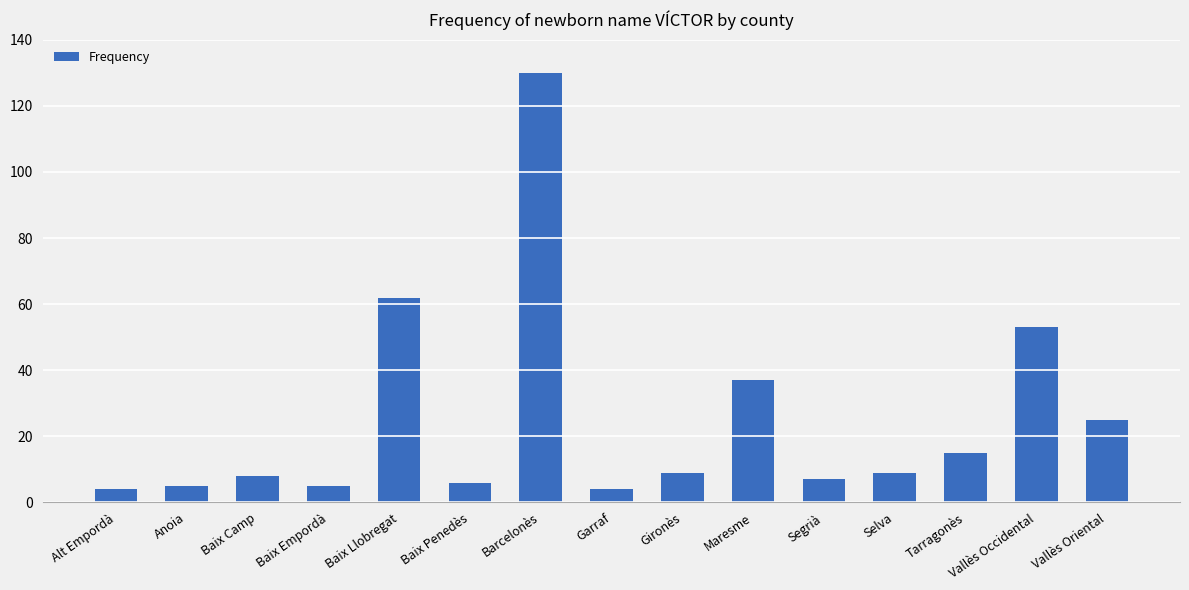

What position from the left is Barcelonès?

7